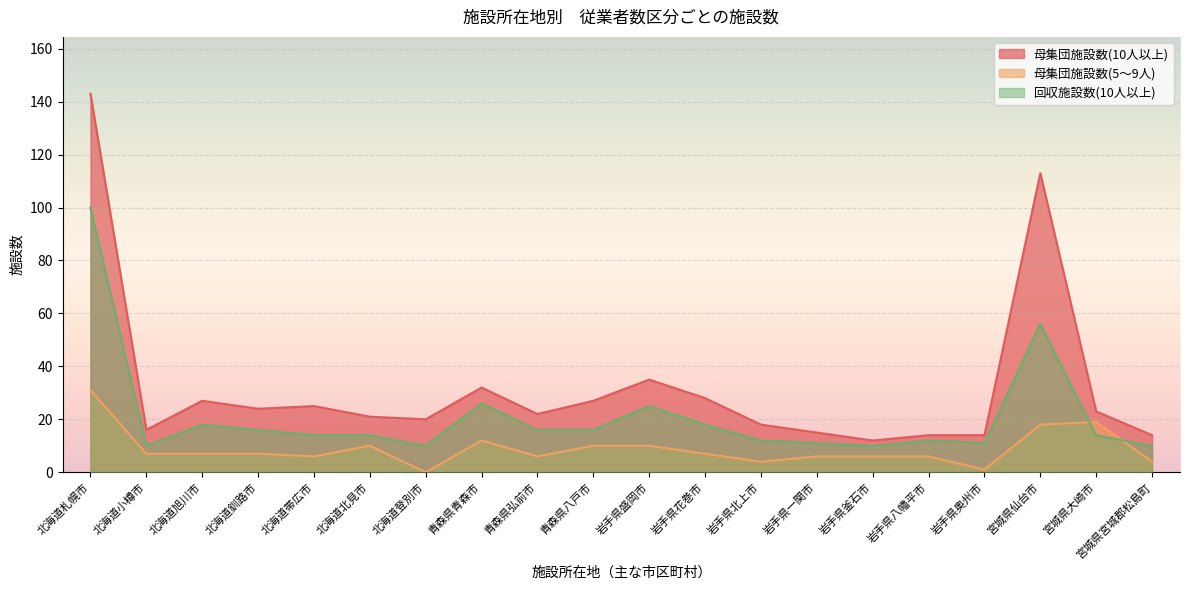

List the series in order of their peak value, lowest first.

母集団施設数(5～9人), 回収施設数(10人以上), 母集団施設数(10人以上)